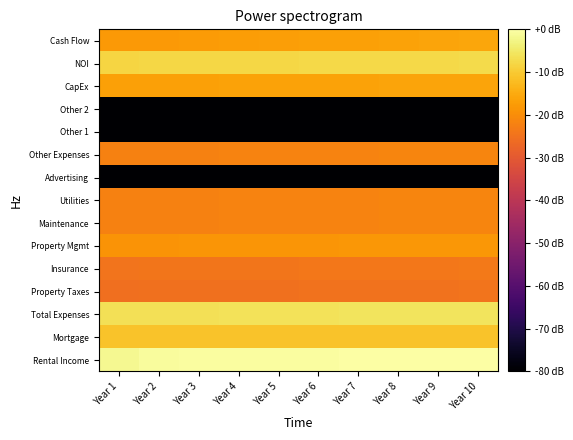

What is the total value across all series at Year 9?

-427.7